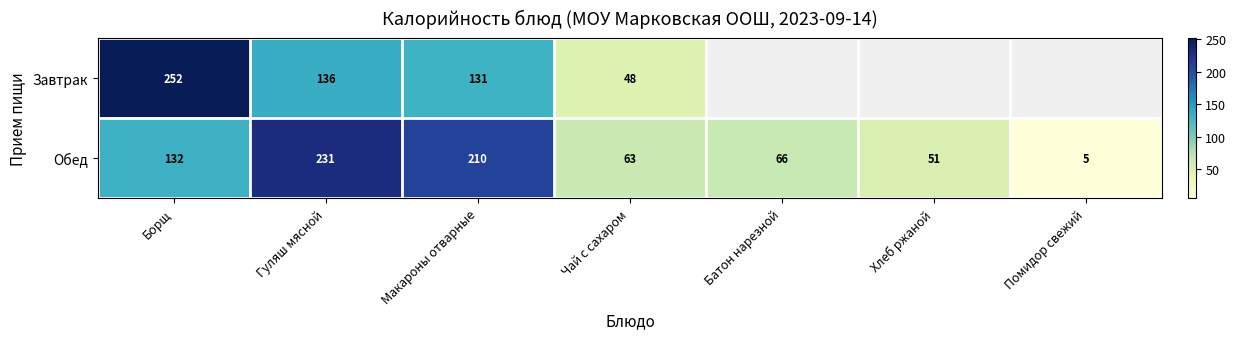

List the labels in order of Обед value, smallest first.

Помидор свежий, Хлеб ржаной, Чай с сахаром, Батон нарезной, Борщ, Макароны отварные, Гуляш мясной